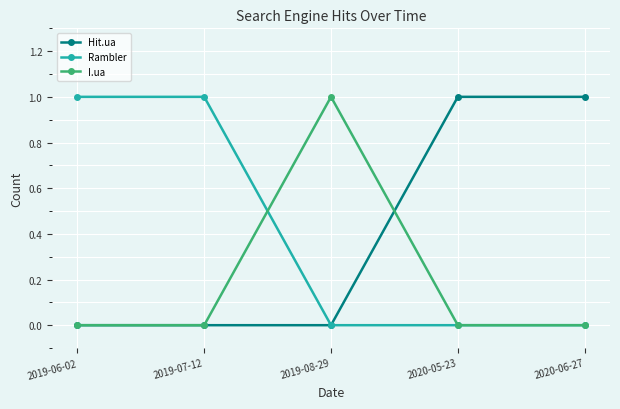

What is the sum of the Hit.ua values at 2020-06-27 and 2019-06-02?

1